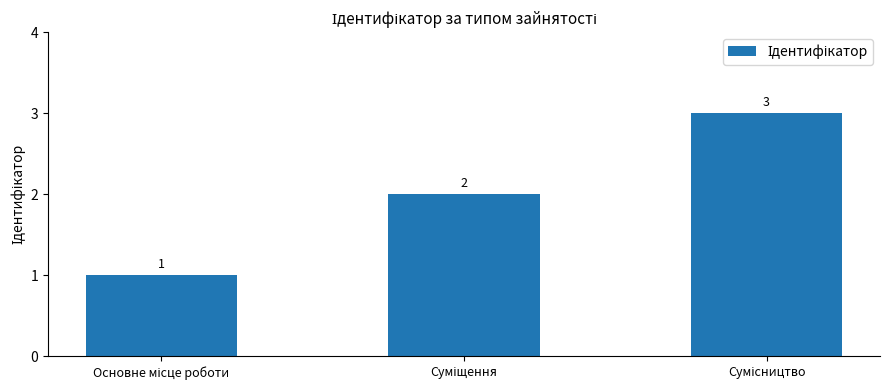

Count the values in the range 1 to 3.

3